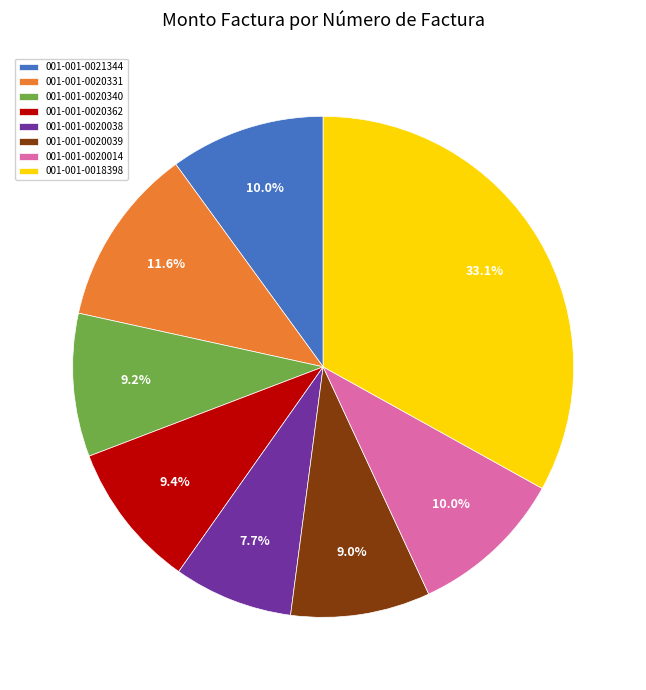

Is it true that 001-001-0020039 is 1% of the pie?

False